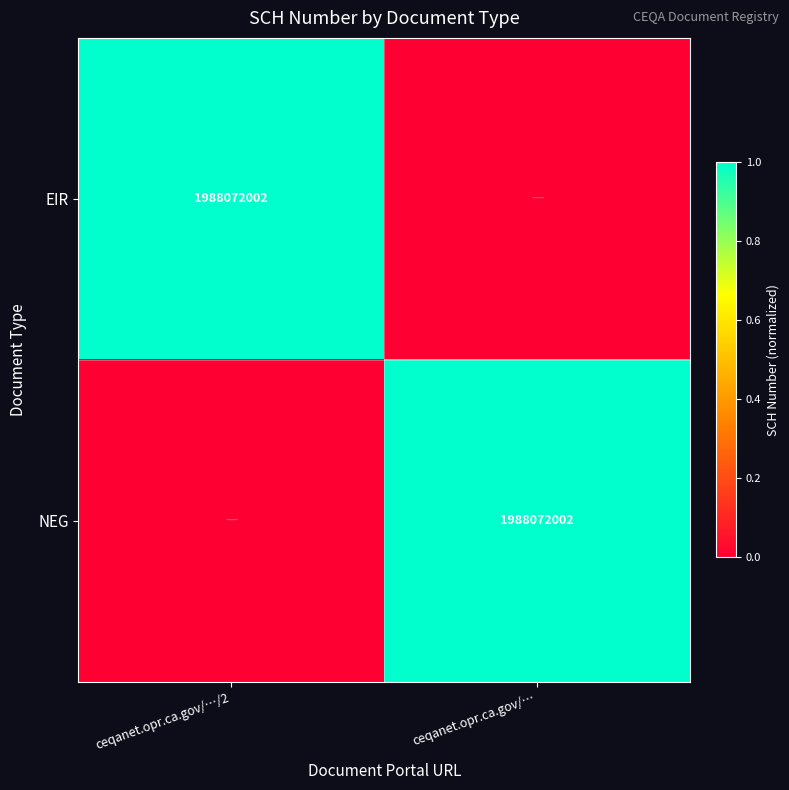

Is it true that NEG equals 1988072002 at ceqanet.opr.ca.gov/…?

True